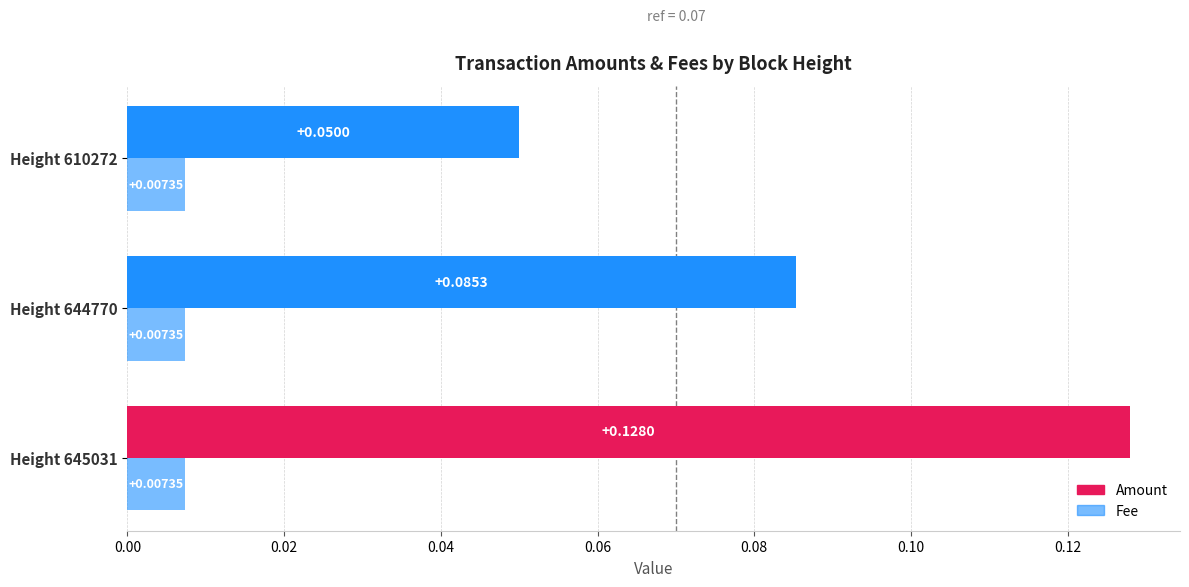

Count the number of categories in the chart.

3